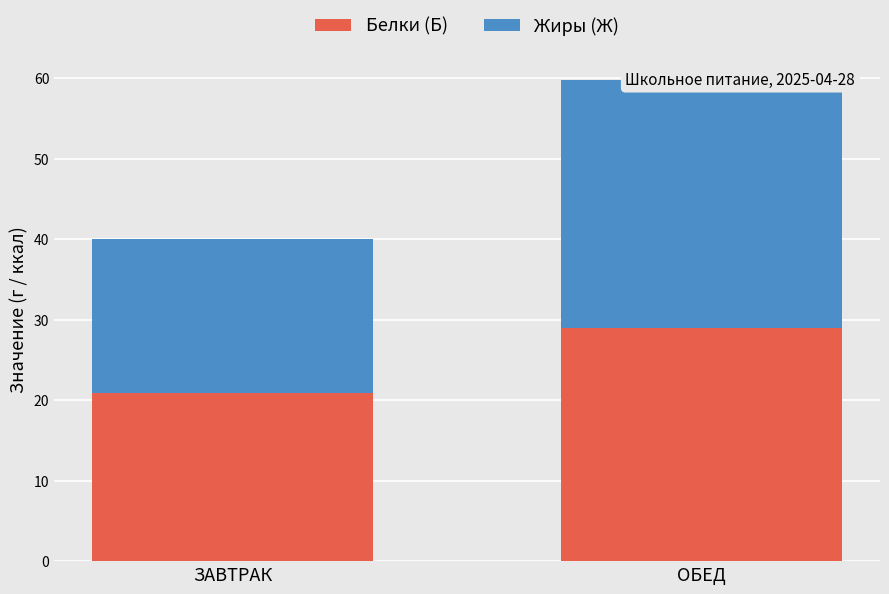

Which category has the lowest value in the Жиры (Ж) series?

ЗАВТРАК